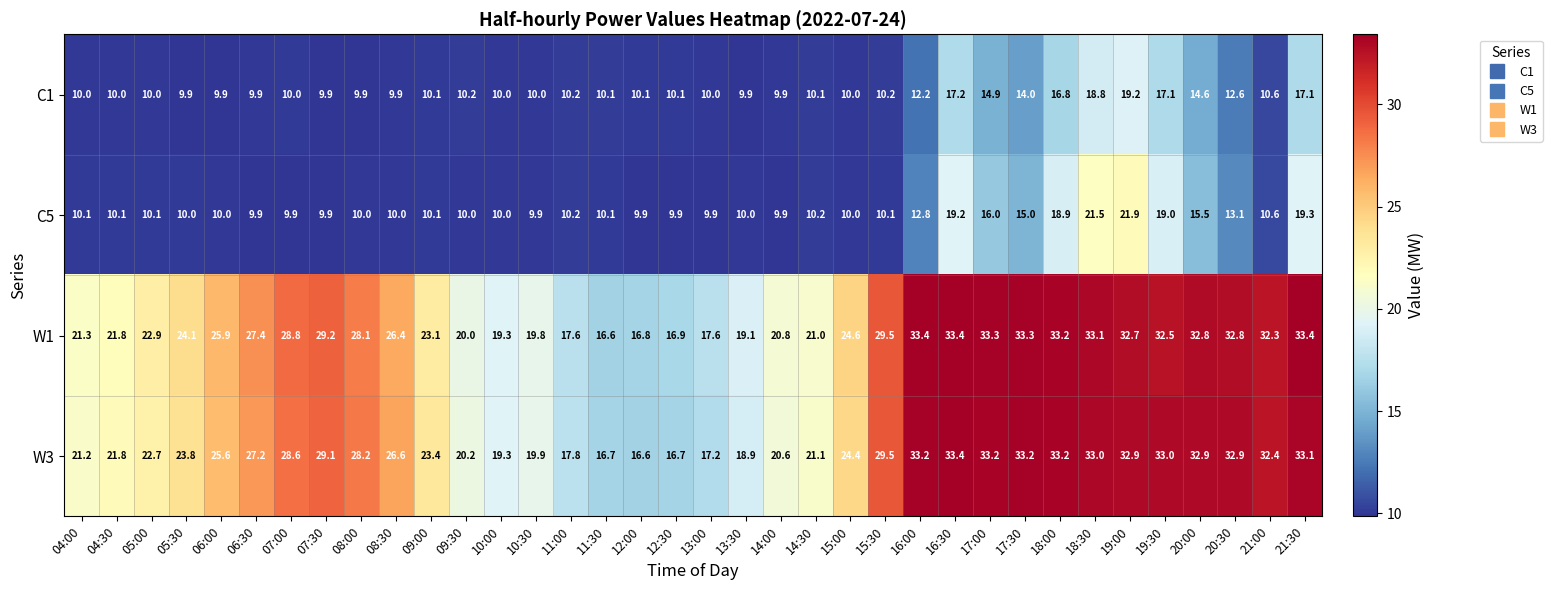

At 19:30, list the series in order from largest to smallest.

W3, W1, C5, C1